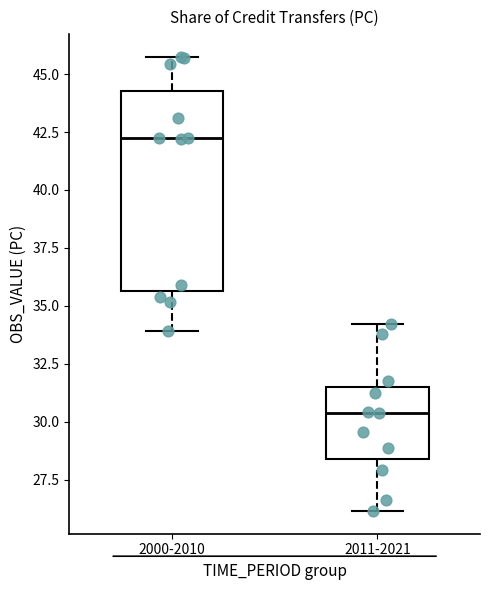

Reading left to right, read every box against the y-axis: the position of its median line, the range the box covers, and the ends of its whiskers. The values are not printed on the chart, so give them approximately, as read against the axis.

2000-2010: median 42.0, box 35.5 to 44.5, whiskers 34.0 to 45.5
2011-2021: median 30.5, box 28.5 to 31.5, whiskers 26.0 to 34.0